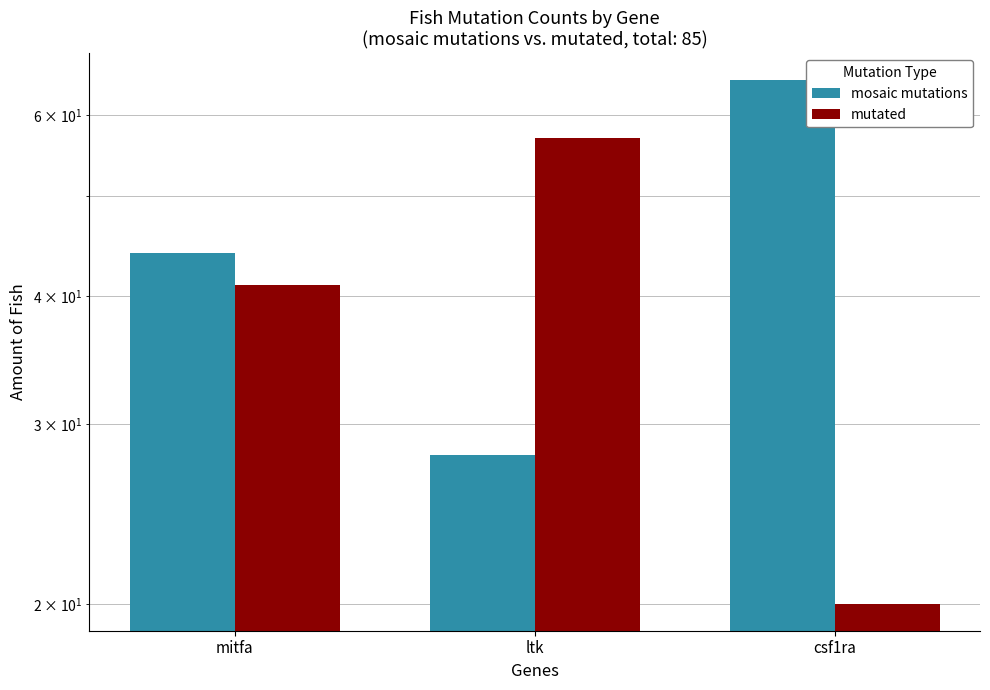

Which series has the largest range (max minus min)?

mosaic mutations